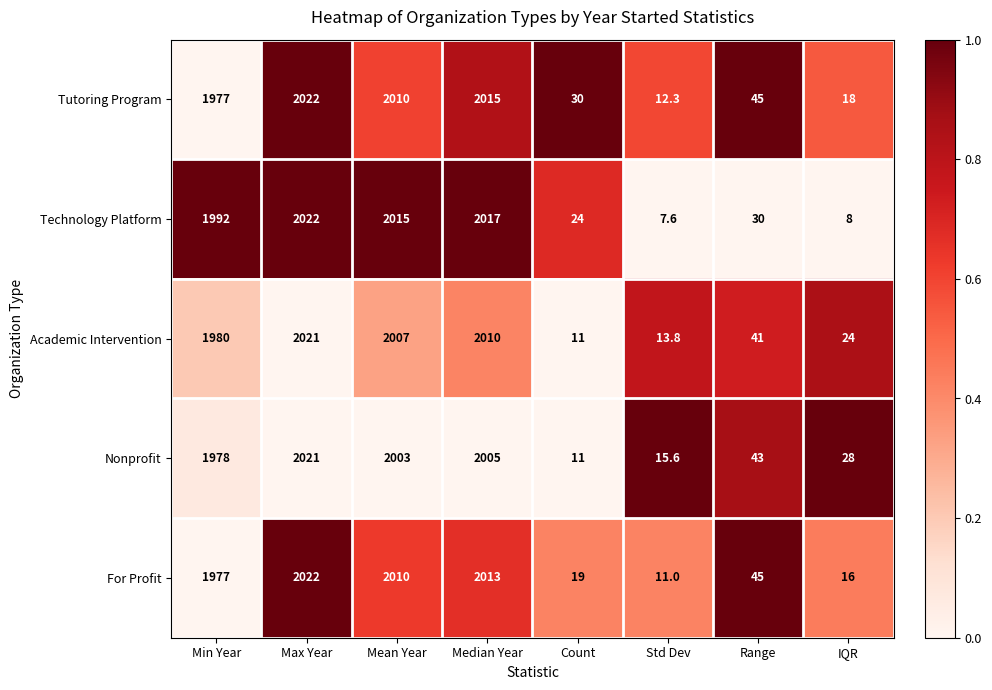

How many data points does each series have?

8